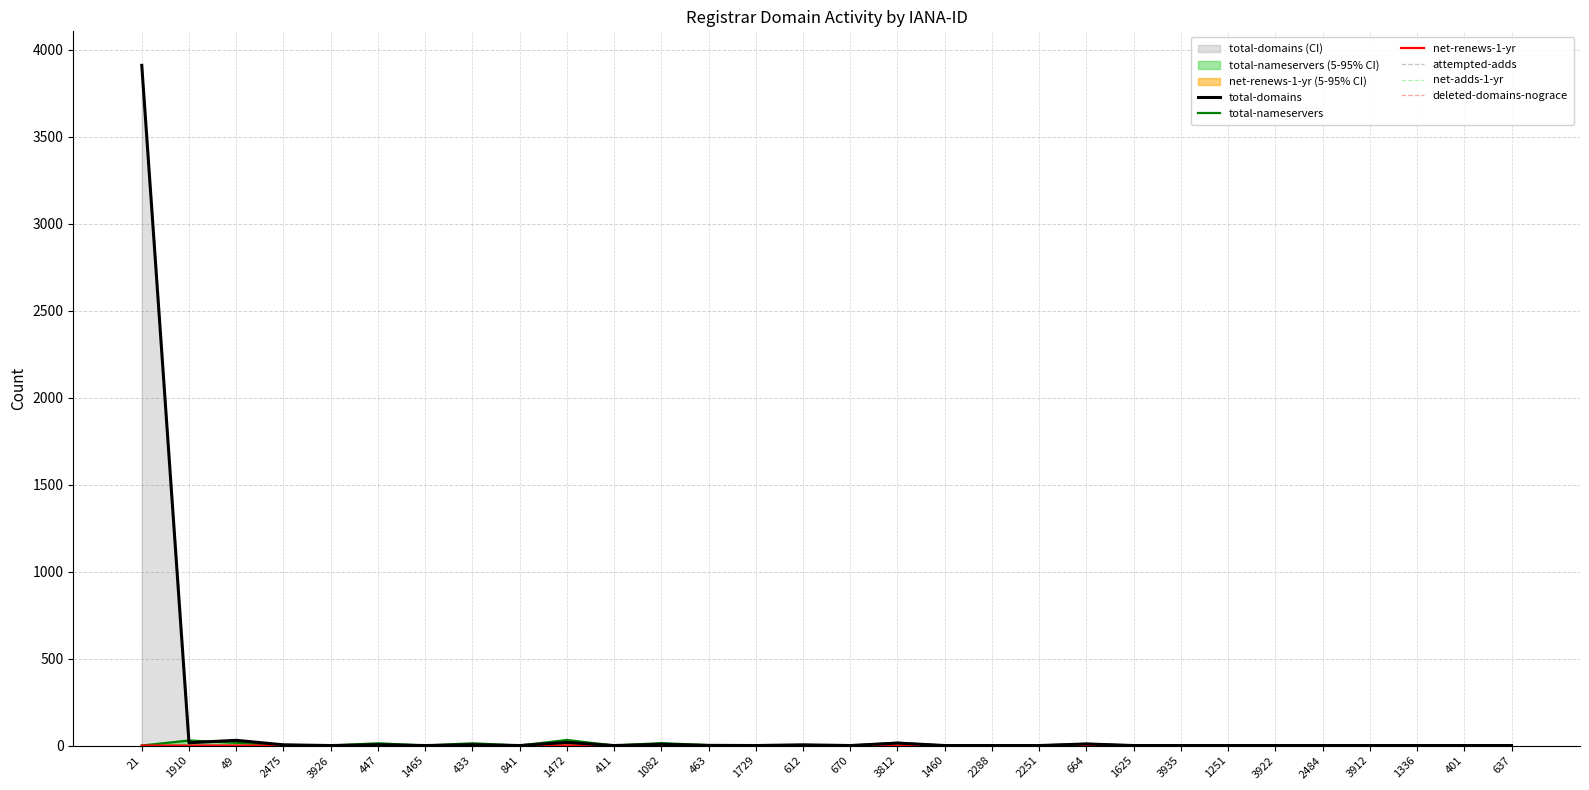

Which has a higher value, 664 or 612?

664